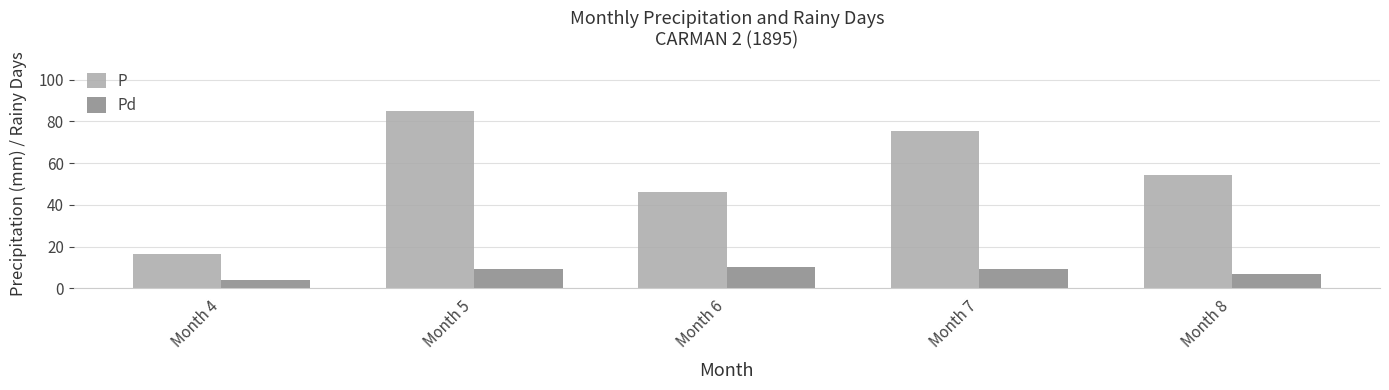

How many groups of bars are there?

5